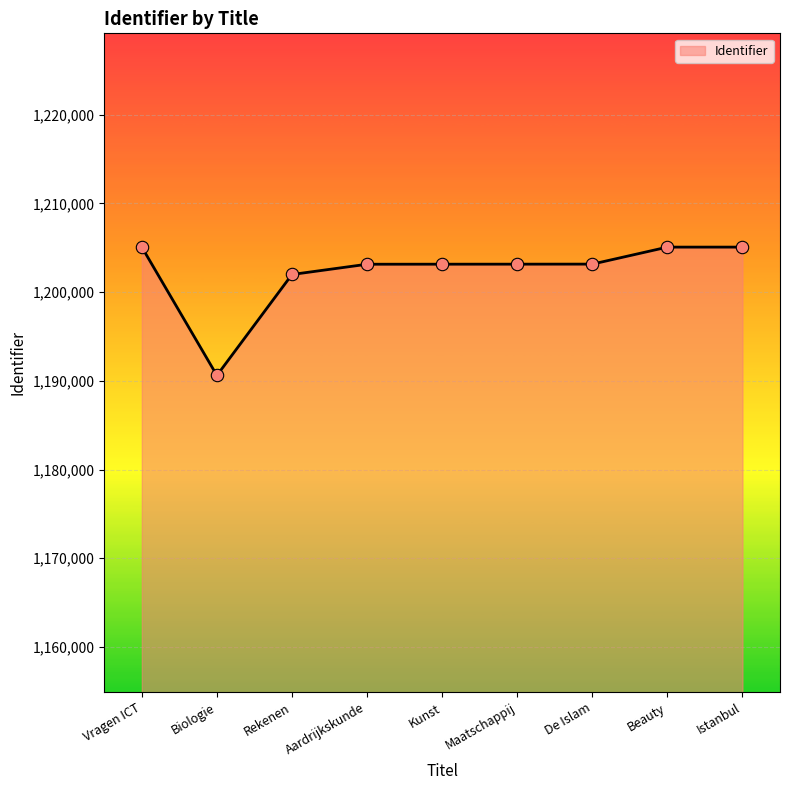

Approximately how many times larger is the value at Kunst compared to Vragen ICT?

1.0